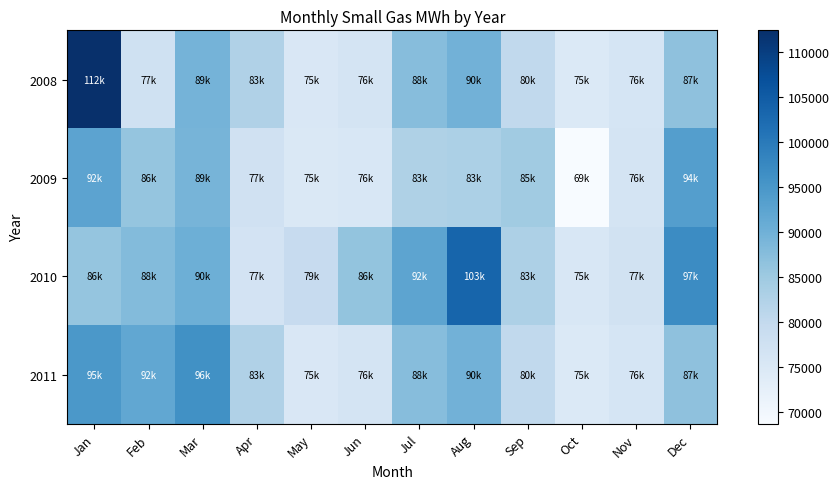

What is the spread (max minus min) of values at Oct?

6671.1